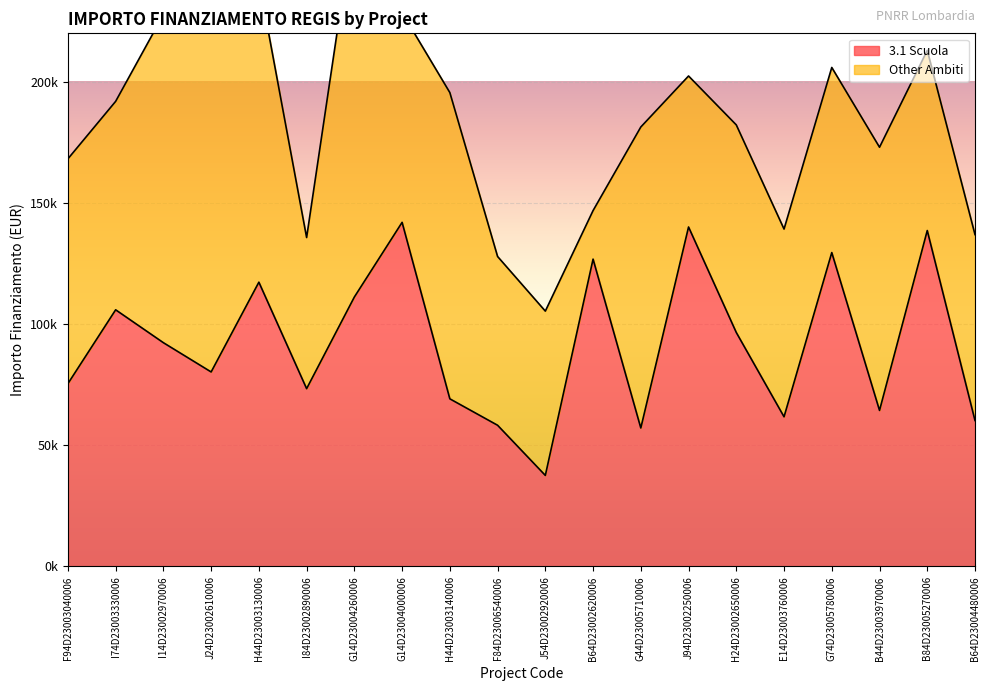

What is the sum of all values?

1838064.3